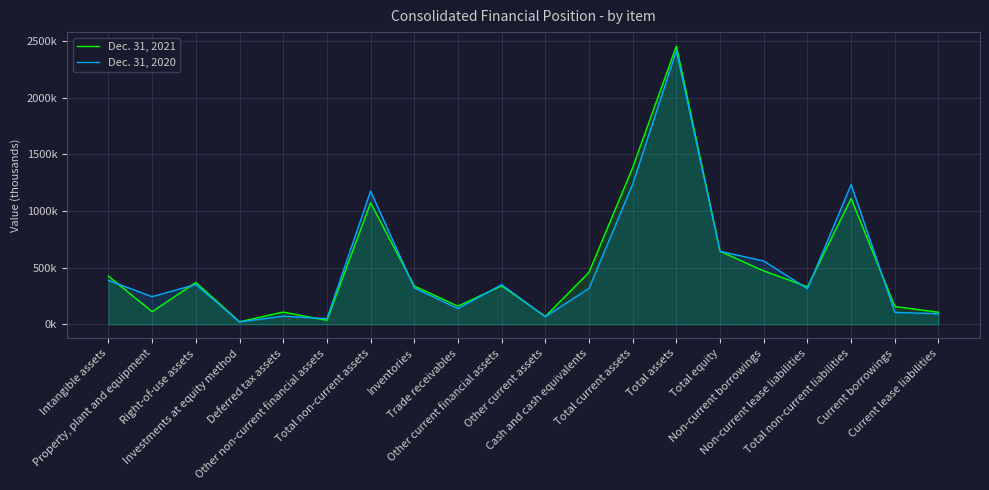

What is the difference between the highest and lowest values at Other current assets?

2055